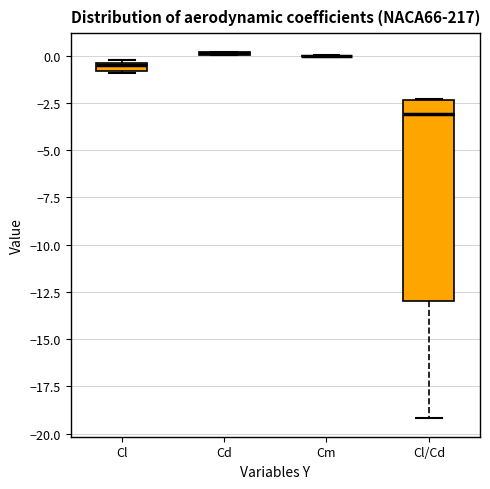

Comparing the boxes themselves (not the whiskers), which one is the tallest?

Cl/Cd